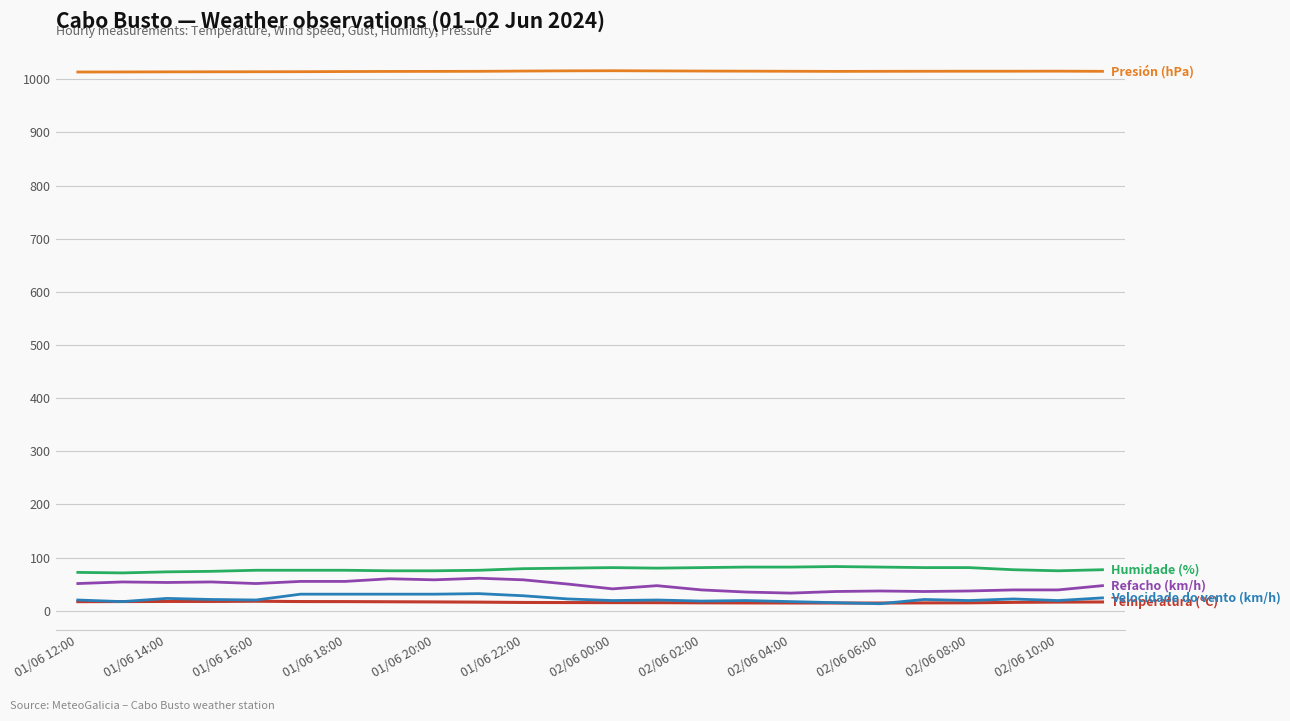

What is the maximum value shown in the chart?

1016.2